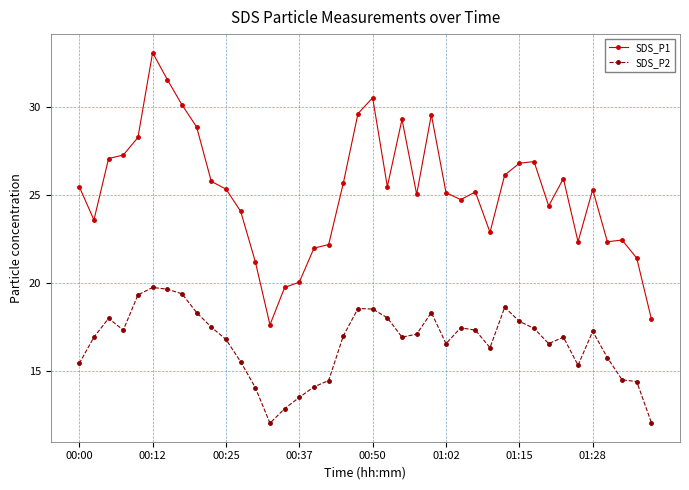

List the series in order of their overall mean, lowest first.

SDS_P2, SDS_P1